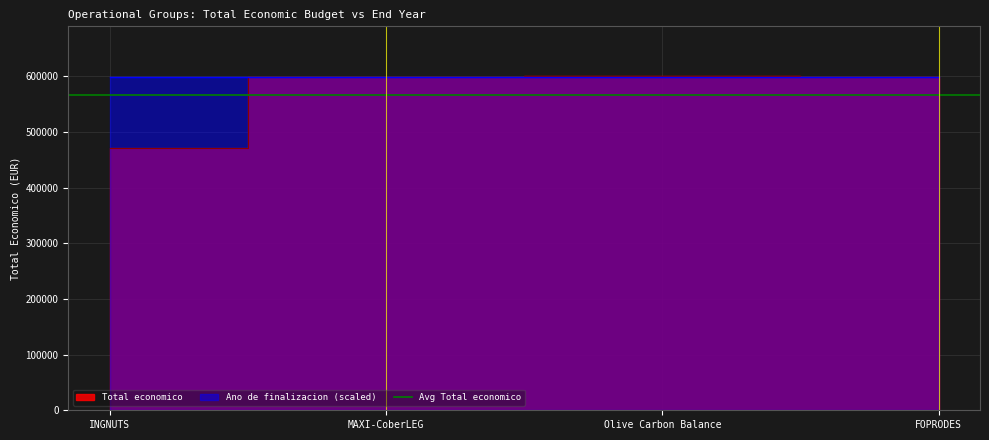

List the series in order of their peak value, lowest first.

Ano de finalizacion, Total economico